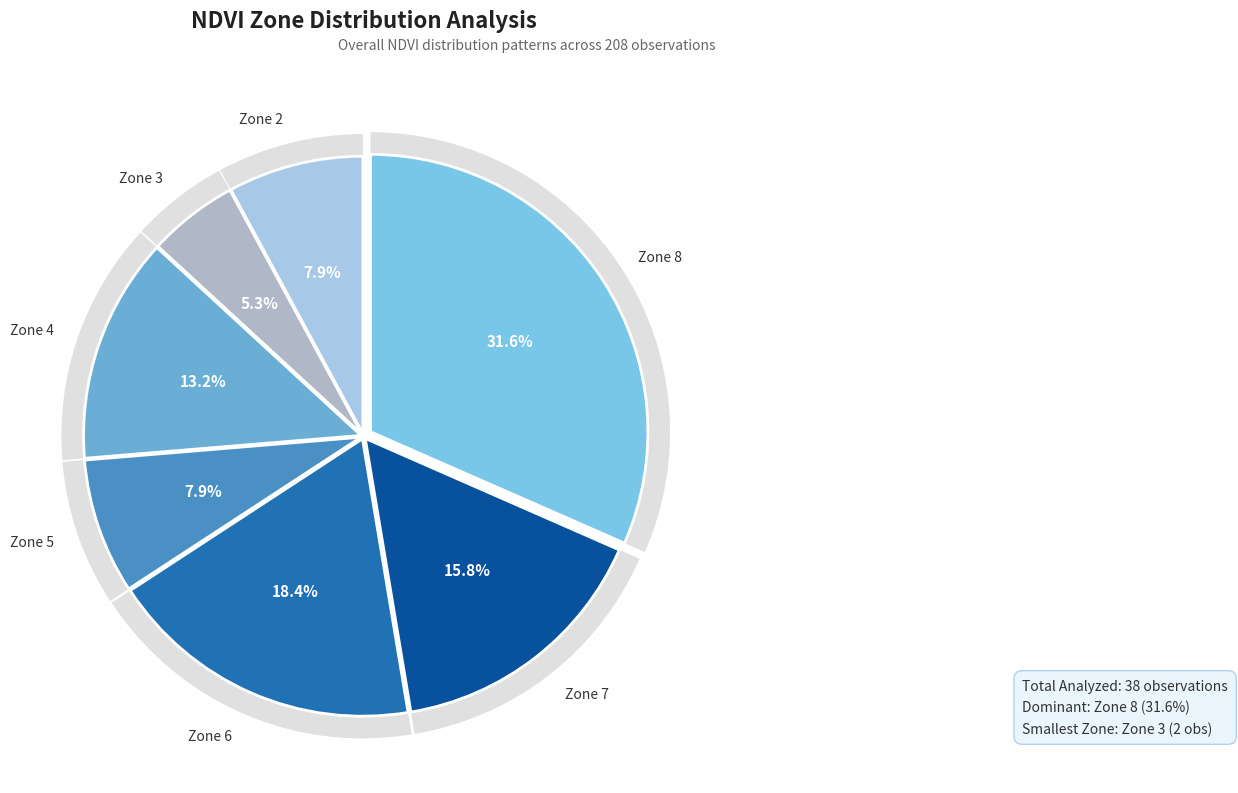

To the nearest percent, what is the average slice percentage?

14%